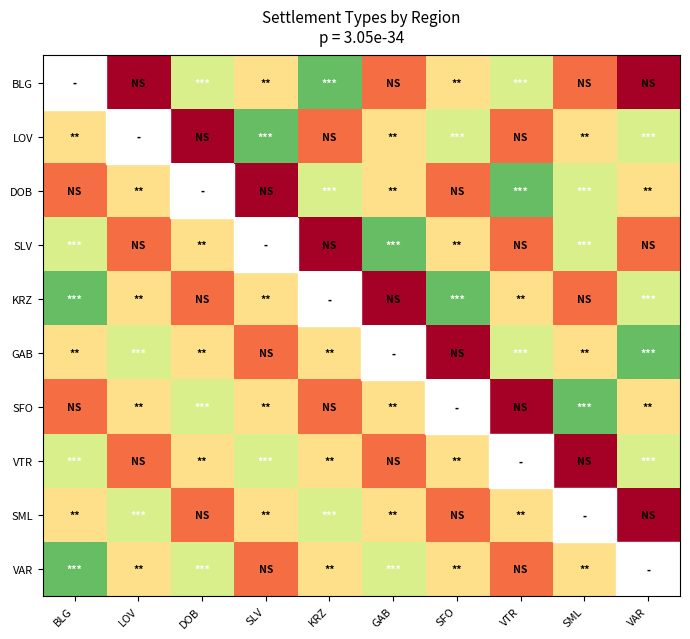

True or false: KRZ has a value of 1.7 at DOB.

False